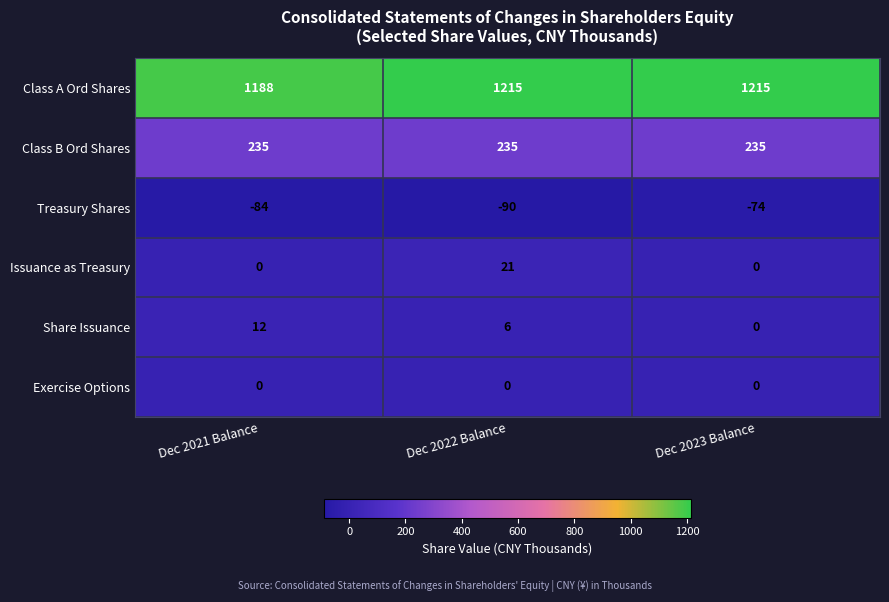

Which series changed the most between Dec 2022 Balance and Dec 2023 Balance?

Issuance as Treasury